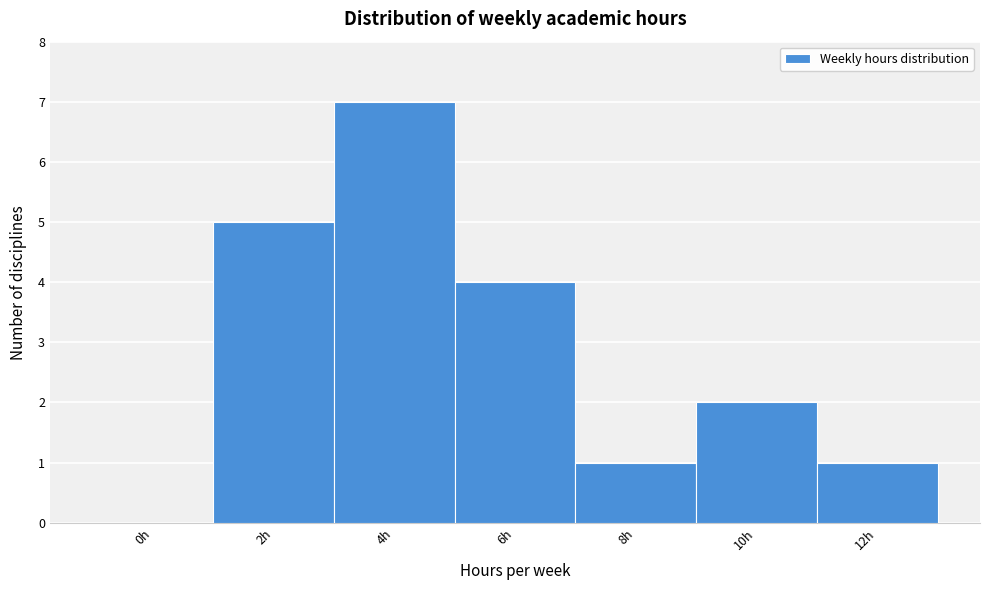

Reading left to right, transcribe all the data shown in this chart.

0h=0	2h=5	4h=7	6h=4	8h=1	10h=2	12h=1